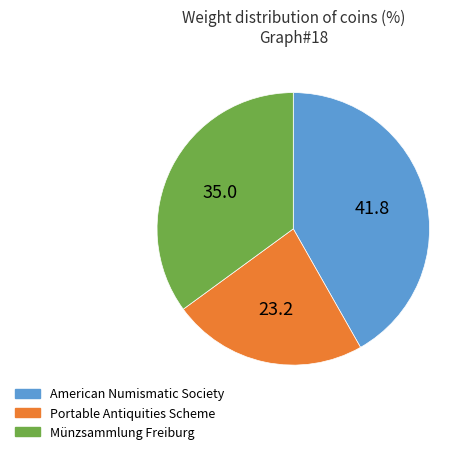

Between Portable Antiquities Scheme and American Numismatic Society, which is larger?

American Numismatic Society